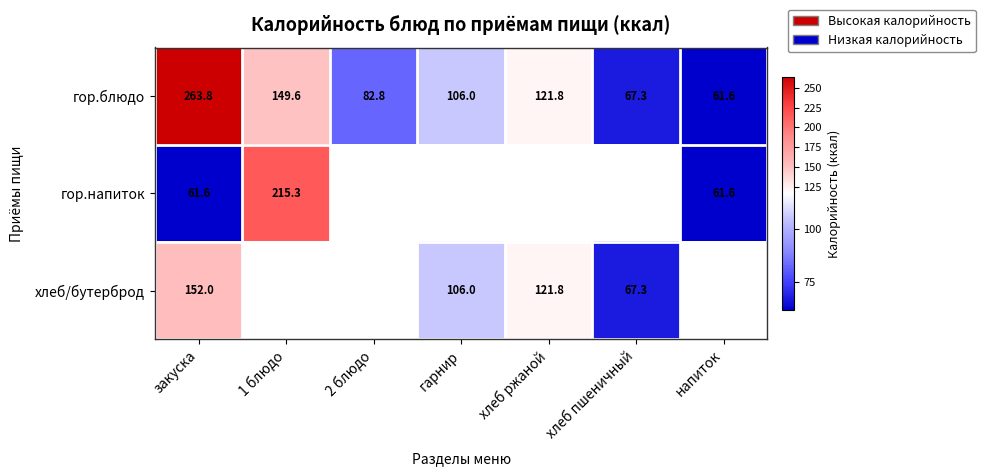

Is the value of гор.напиток at закуска greater than the value of гор.блюдо at хлеб пшеничный?

No